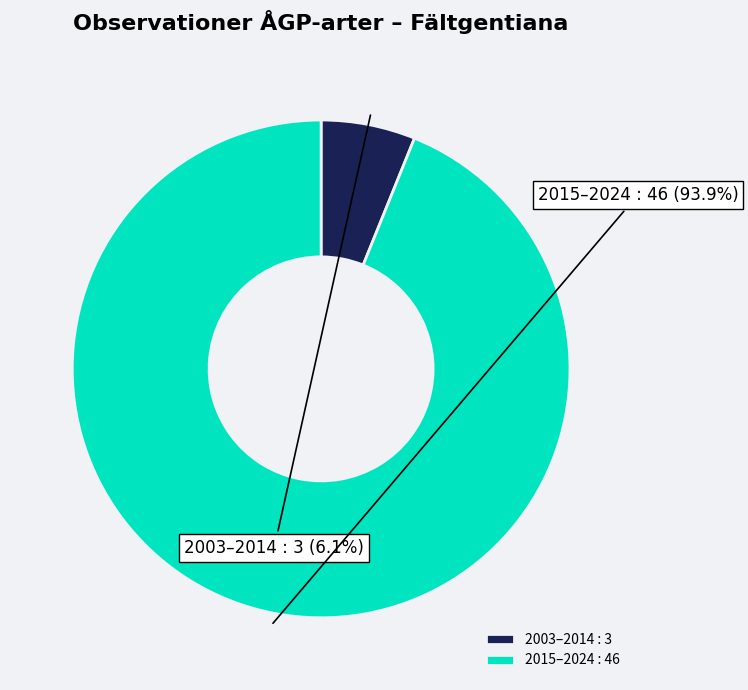

To the nearest percent, what is the difference between the largest and smallest slice percentages?

88%